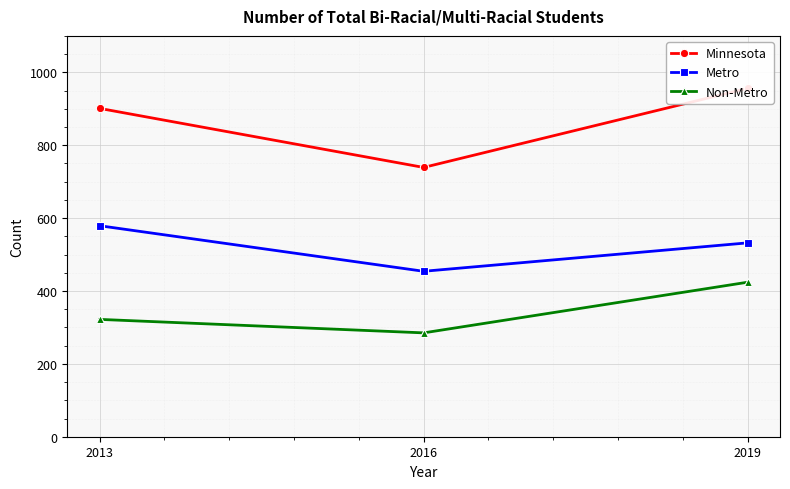

Where is Metro nearest to the value 516?

2019